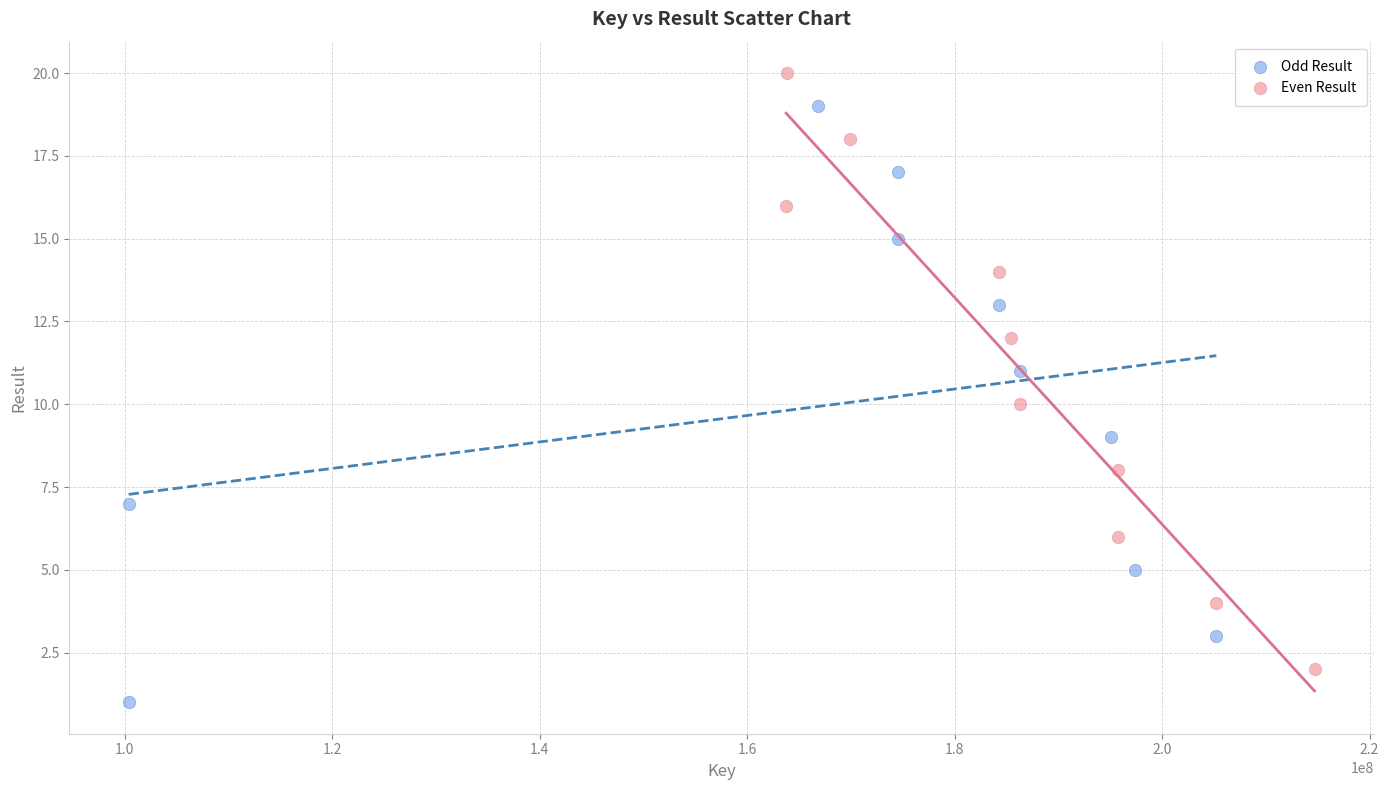

Which series contains the highest Y value?

Even Result